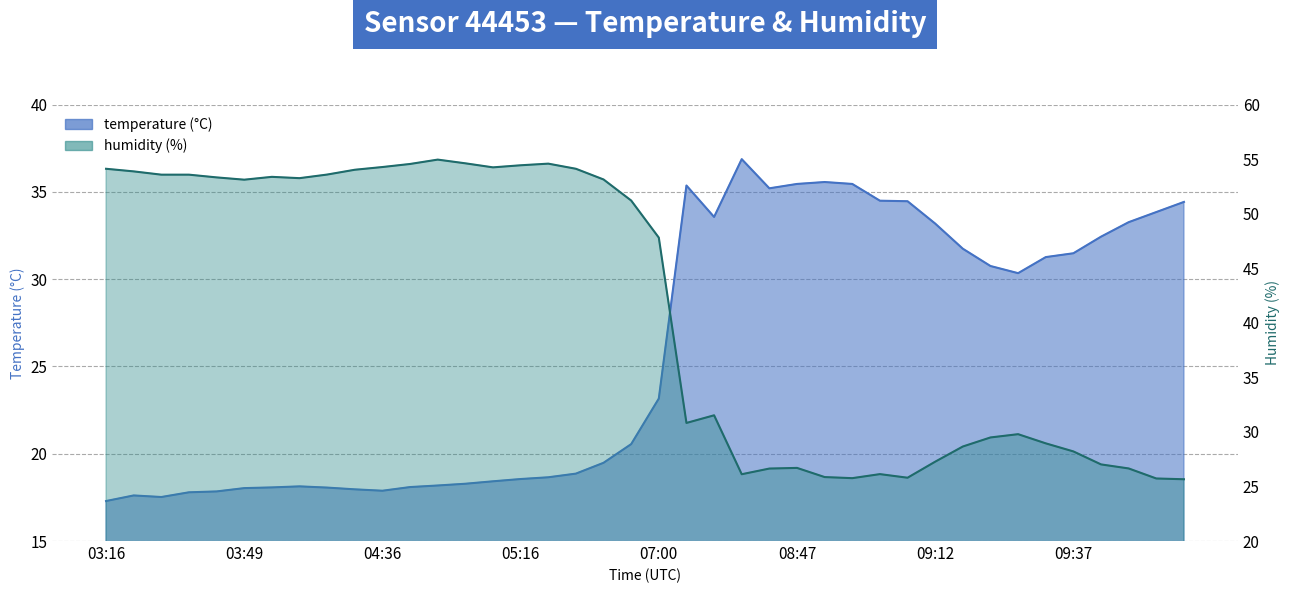

List the series in order of their peak value, highest first.

humidity, temperature